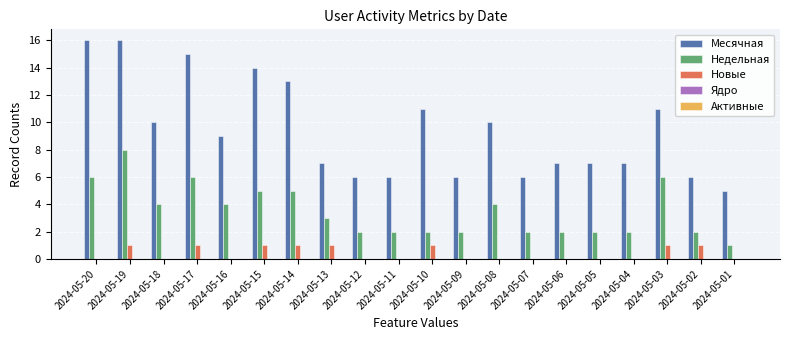

What is the total value across all series at 2024-05-13?

11